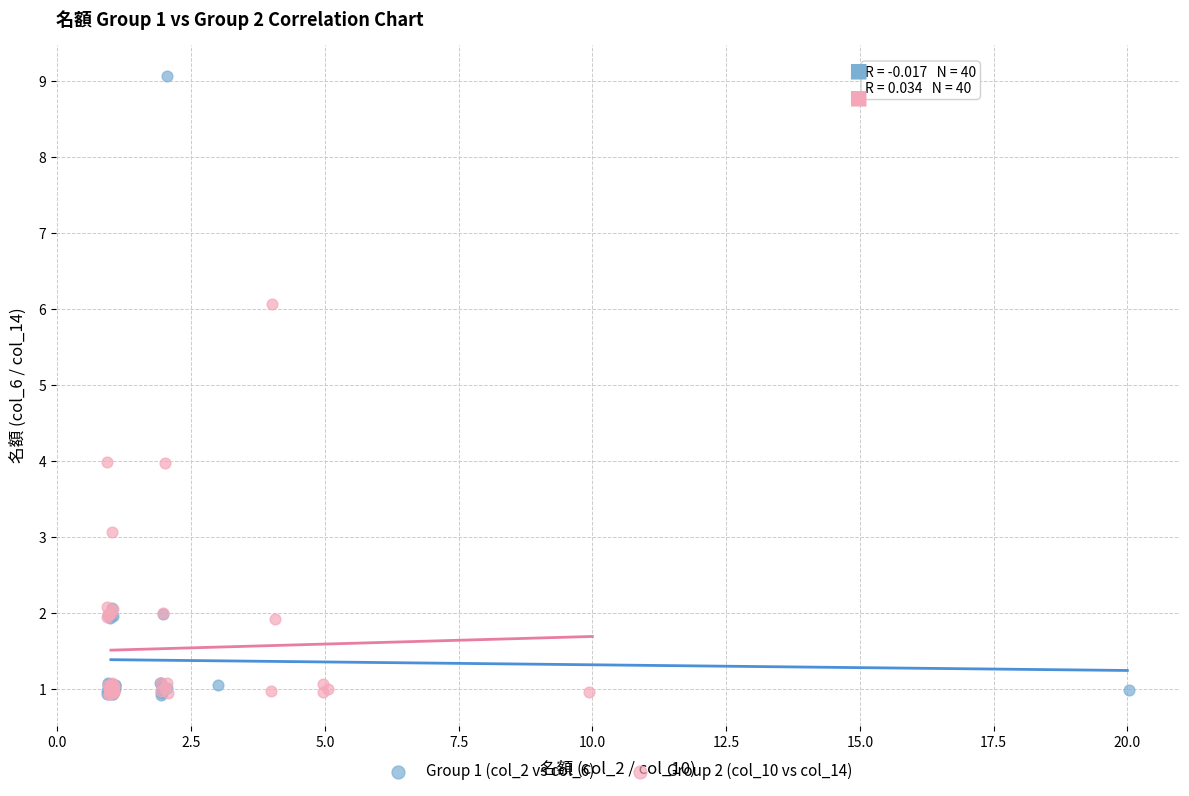

Which series has the largest Y range (max minus min)?

Group 1 (col_2 vs col_6)